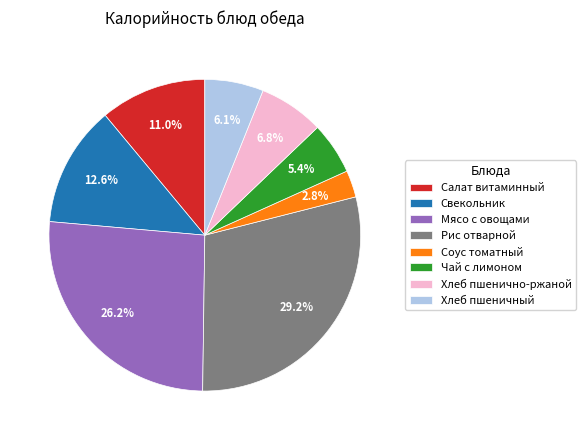

To the nearest percent, what portion does Мясо с овощами represent?

26%